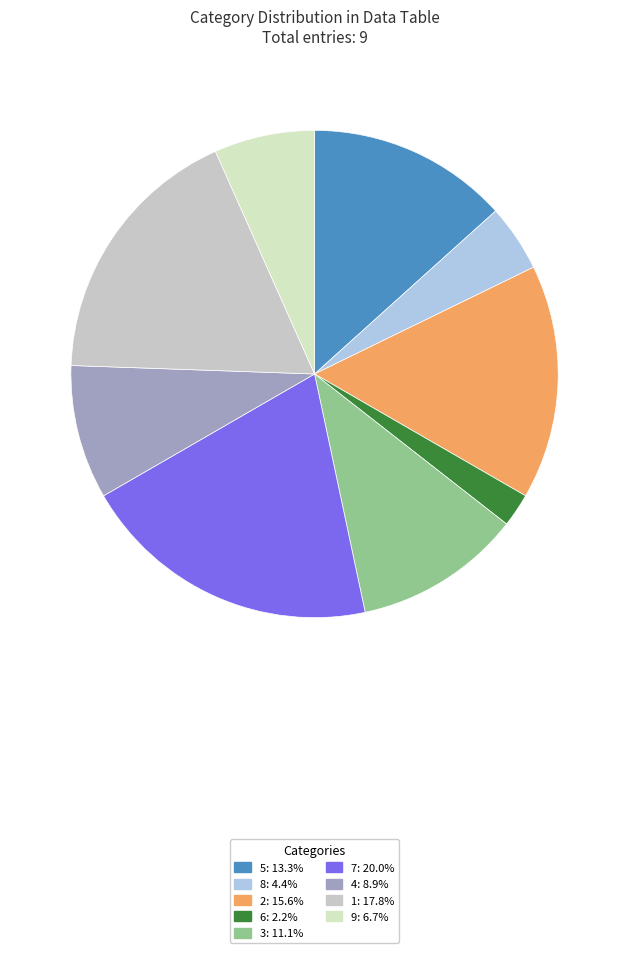

True or false: 5 accounts for 13% of the total.

True